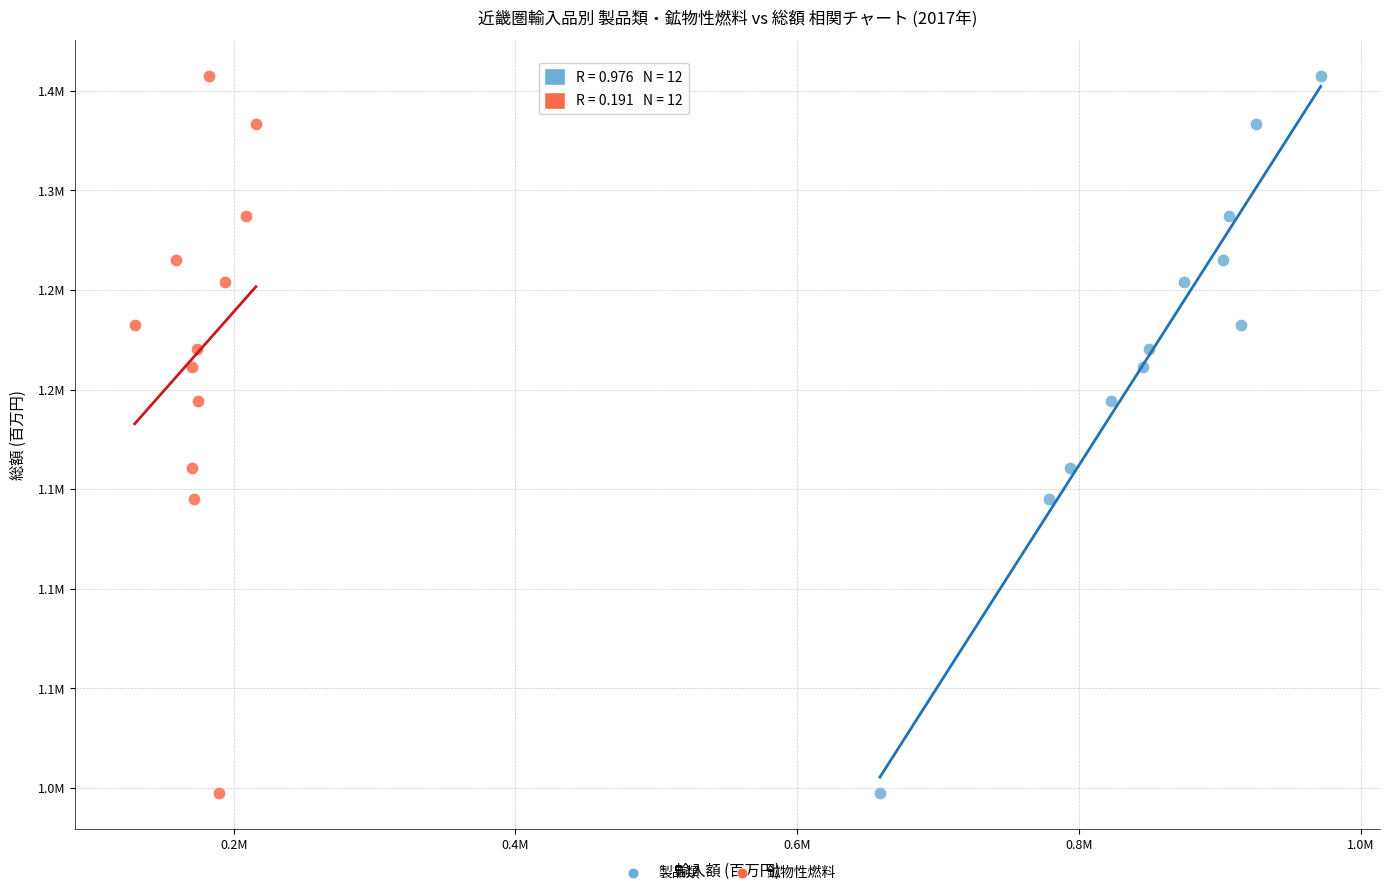

What are all the series names shown in the legend?

製品類, 鉱物性燃料